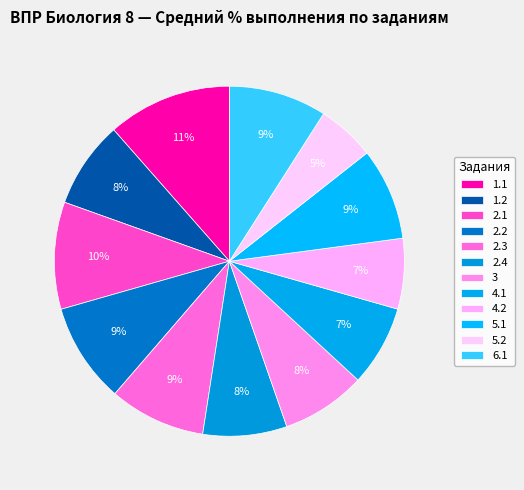

Which category has the smallest portion of the pie?

5.2